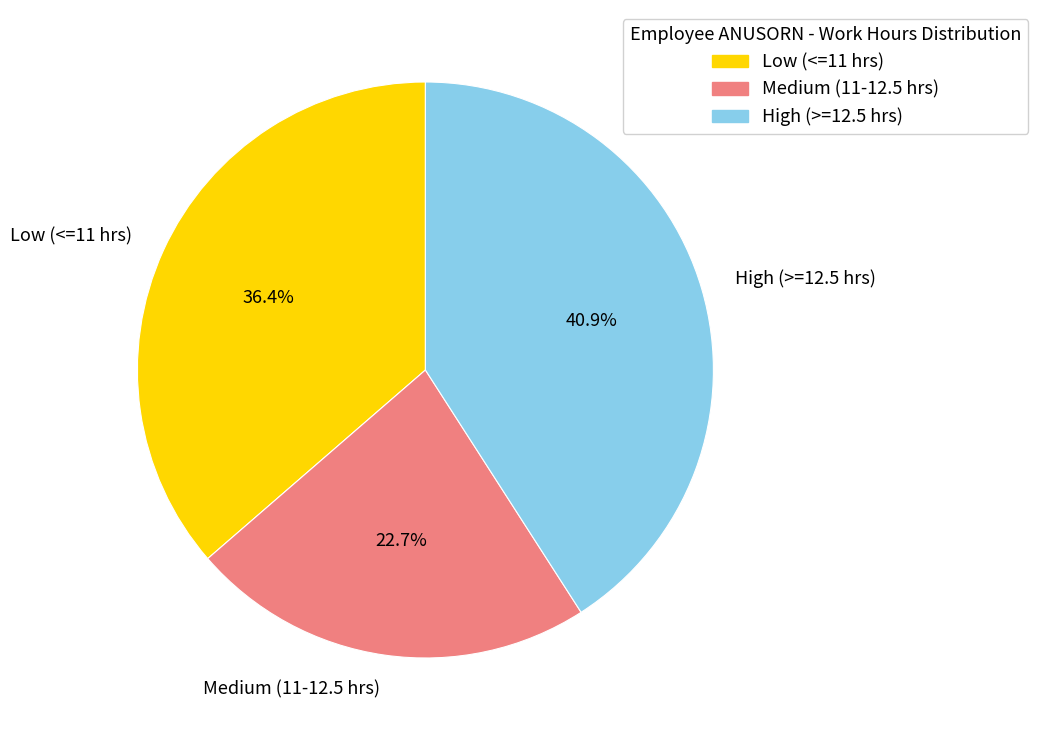

Which category has the biggest portion of the pie?

High (>=12.5 hrs)